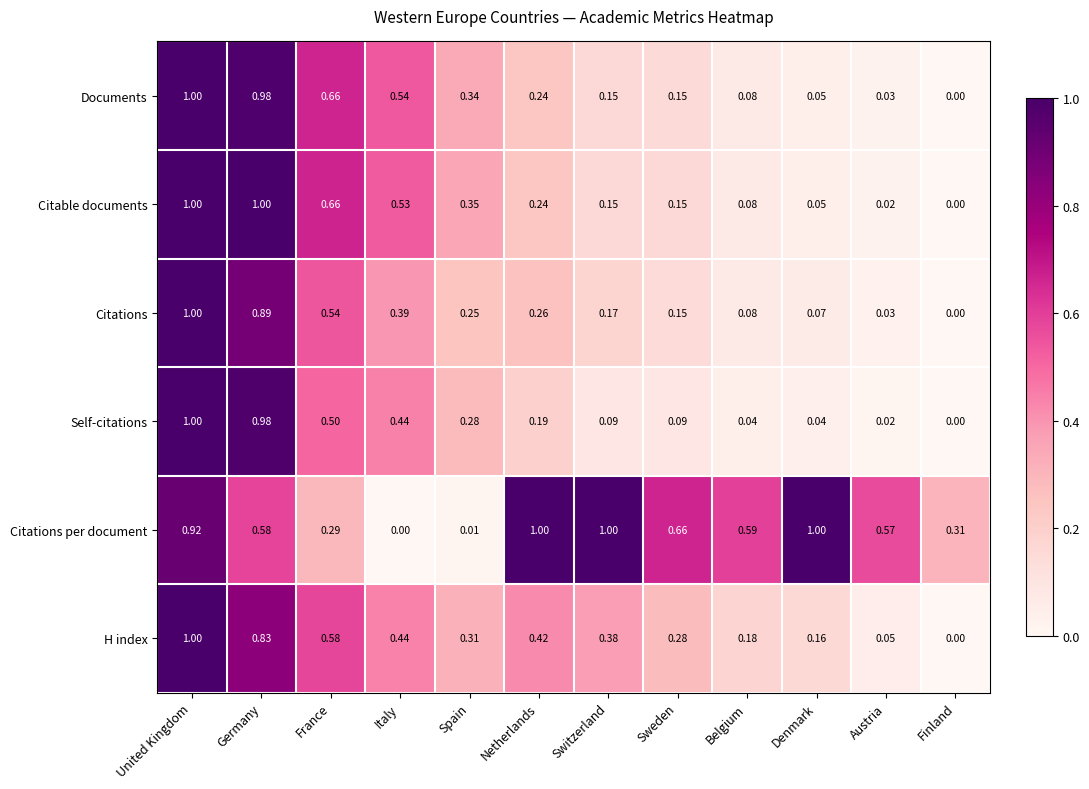

At which category is the sum across all series the highest?

United Kingdom